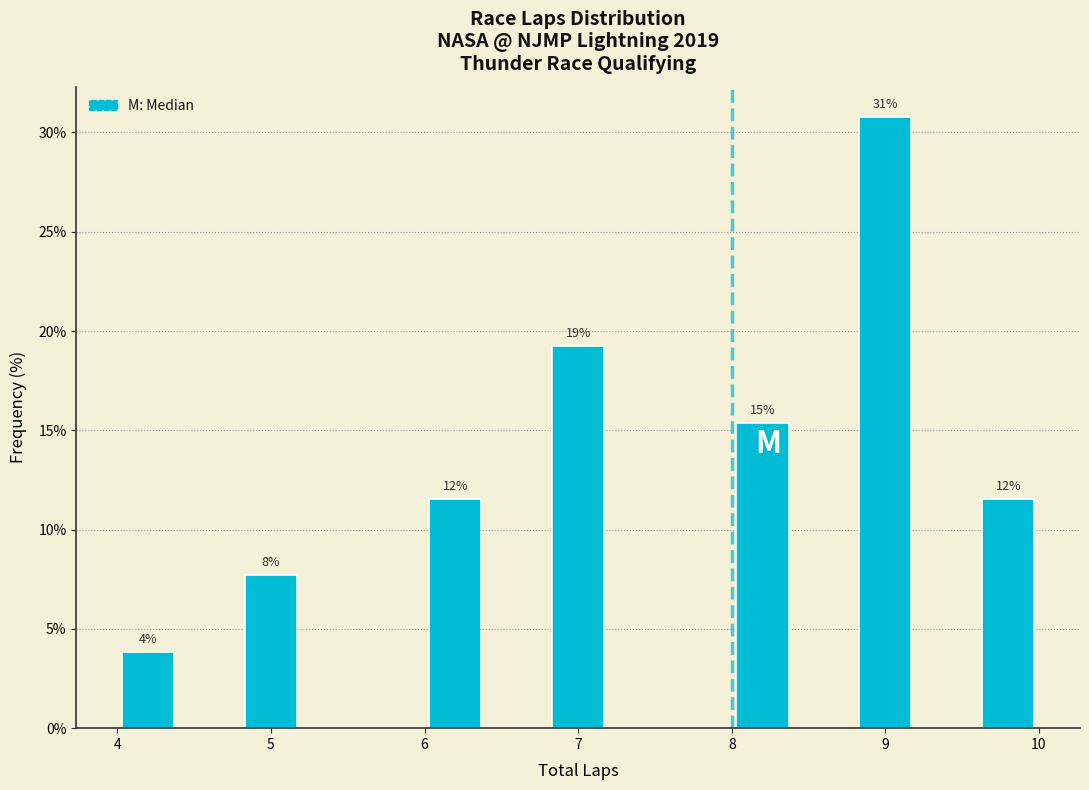

Which range on the x-axis has the tallest bar?

8.8 to 9.2